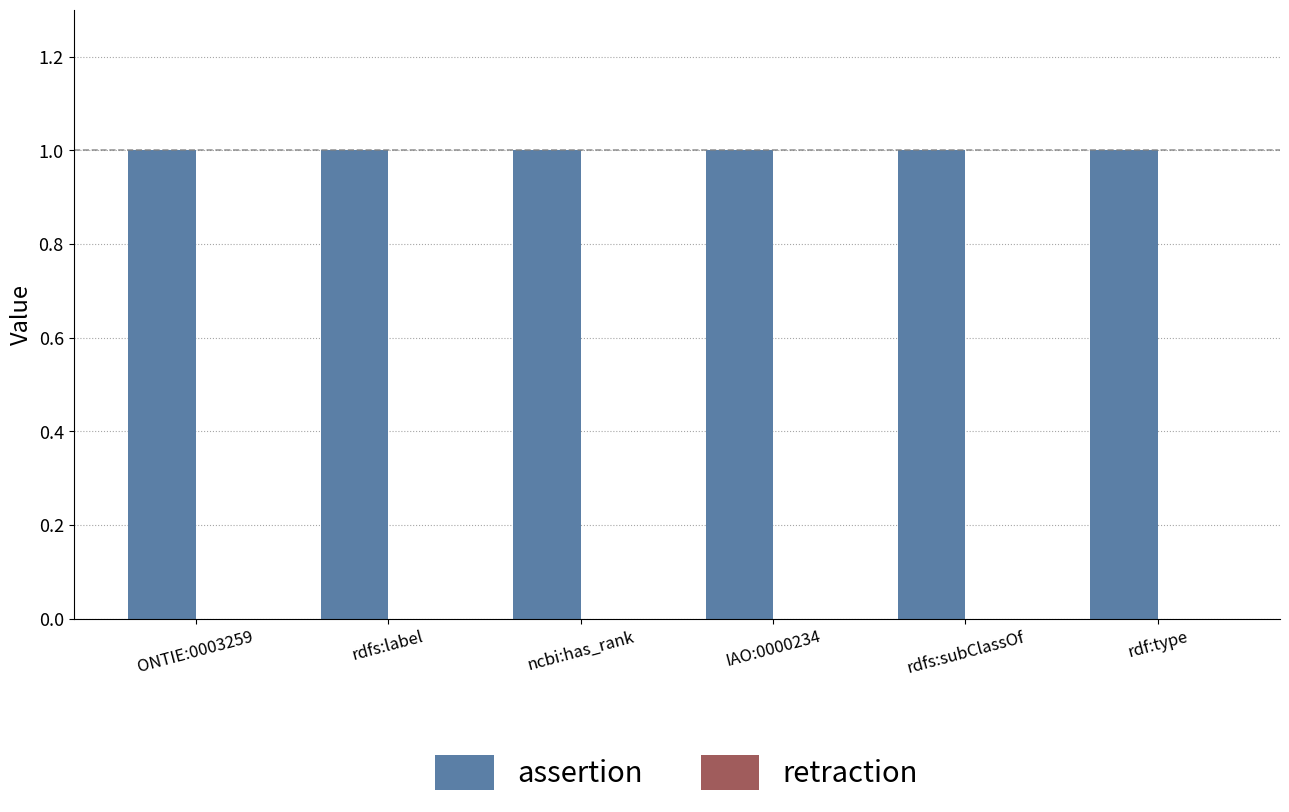

How many groups of bars are there?

6